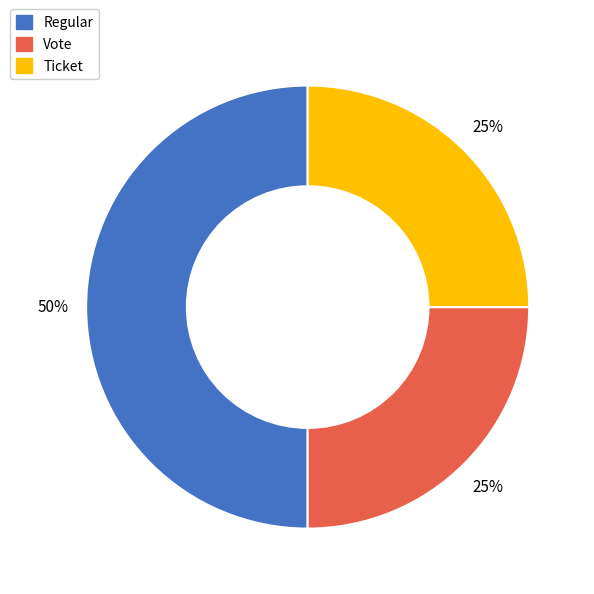

The Regular slice represents 64% of the pie. True or false?

False